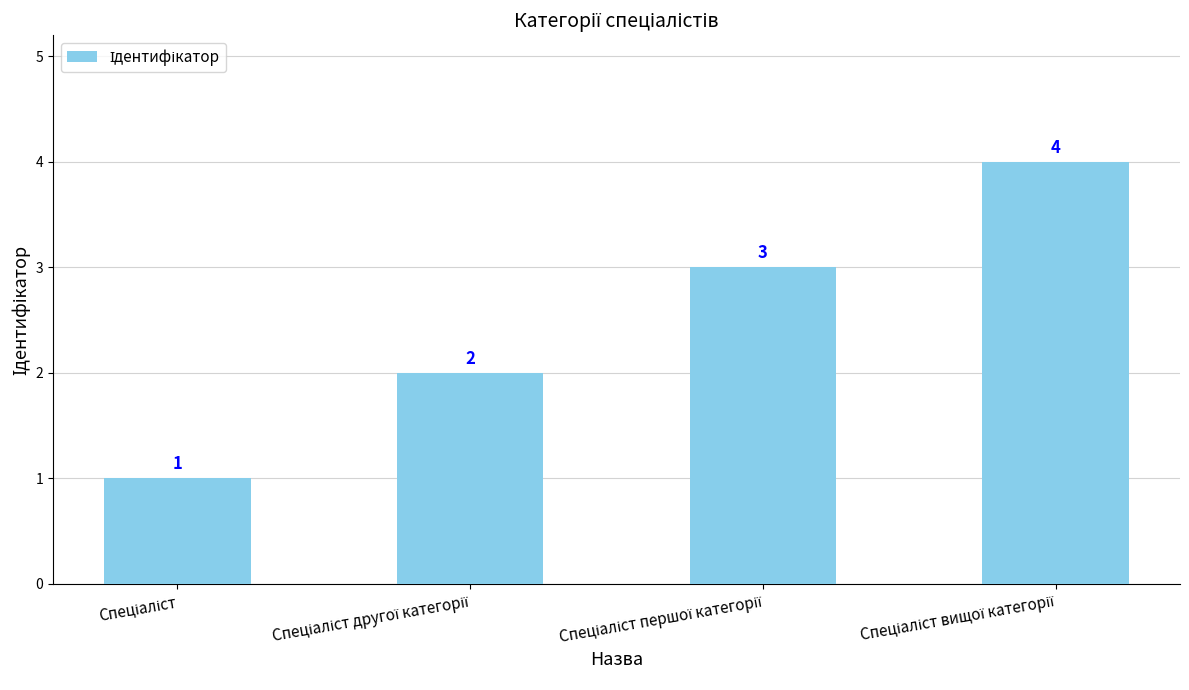

How many values are between 2 and 4?

3